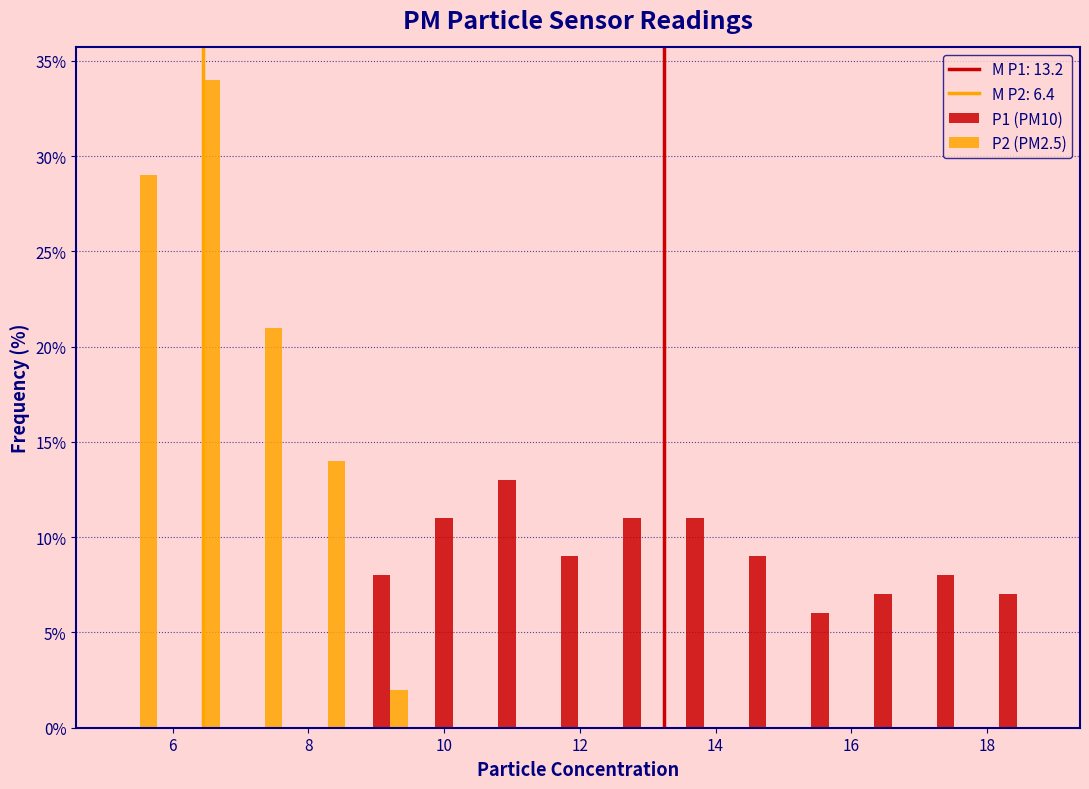

Reading left to right, list every range on the x-axis with the height of the bar of each series over it. Neither the bar edges nor the heights are printed on the chart, so give them approximately, as read against the axes.

5.0 to 6.0: P1 (PM10)=0	P2 (PM2.5)=29
6.0 to 6.8: P1 (PM10)=0	P2 (PM2.5)=34
6.8 to 7.8: P1 (PM10)=0	P2 (PM2.5)=21
7.8 to 8.8: P1 (PM10)=0	P2 (PM2.5)=14
8.8 to 9.6: P1 (PM10)=8	P2 (PM2.5)=2
9.6 to 10.6: P1 (PM10)=11	P2 (PM2.5)=0
10.6 to 11.6: P1 (PM10)=13	P2 (PM2.5)=0
11.6 to 12.4: P1 (PM10)=9	P2 (PM2.5)=0
12.4 to 13.4: P1 (PM10)=11	P2 (PM2.5)=0
13.4 to 14.2: P1 (PM10)=11	P2 (PM2.5)=0
14.2 to 15.2: P1 (PM10)=9	P2 (PM2.5)=0
15.2 to 16.2: P1 (PM10)=6	P2 (PM2.5)=0
16.2 to 17.0: P1 (PM10)=7	P2 (PM2.5)=0
17.0 to 18.0: P1 (PM10)=8	P2 (PM2.5)=0
18.0 to 19.0: P1 (PM10)=7	P2 (PM2.5)=0